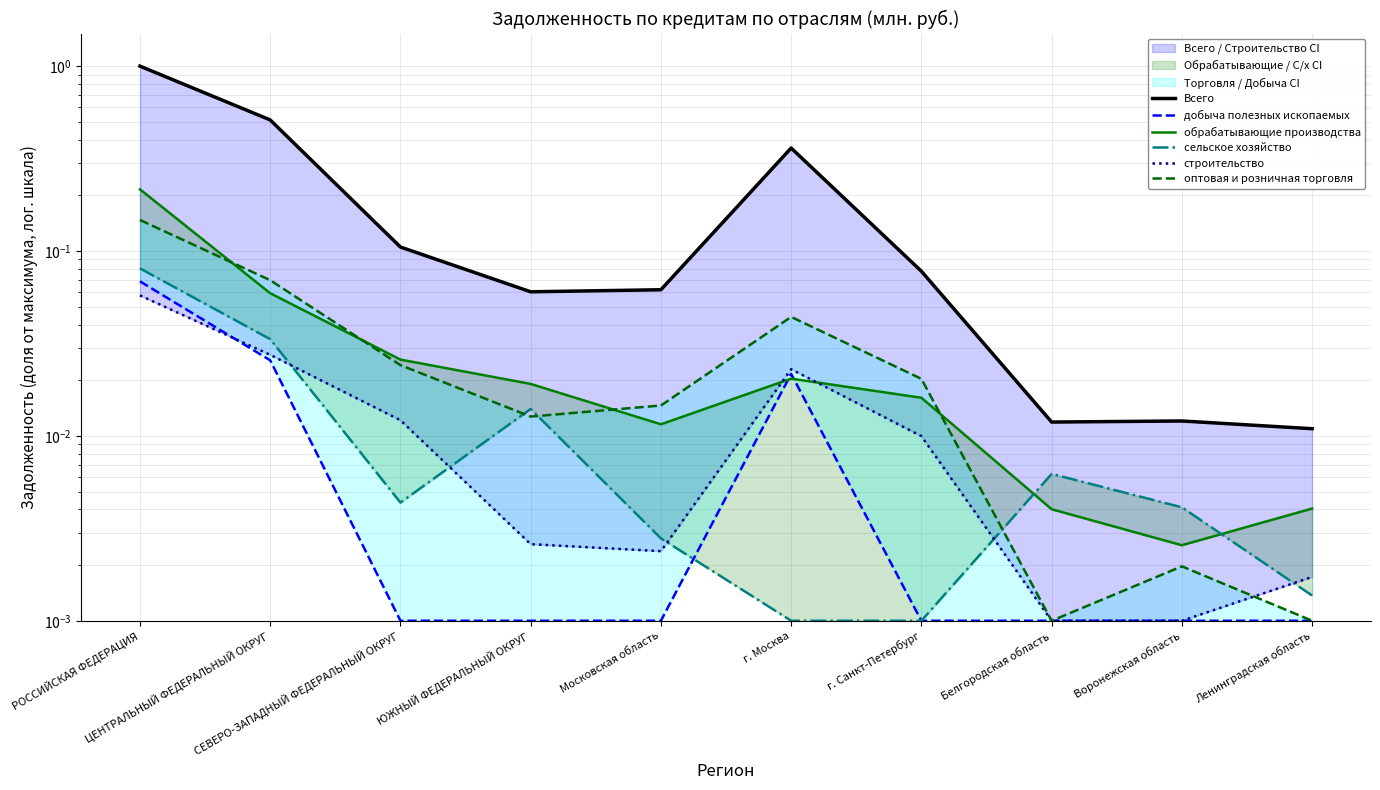

Rank the series at Воронежская область from highest to lowest value.

Всего, сельское хозяйство, обрабатывающие производства, оптовая и розничная торговля, добыча полезных ископаемых, строительство